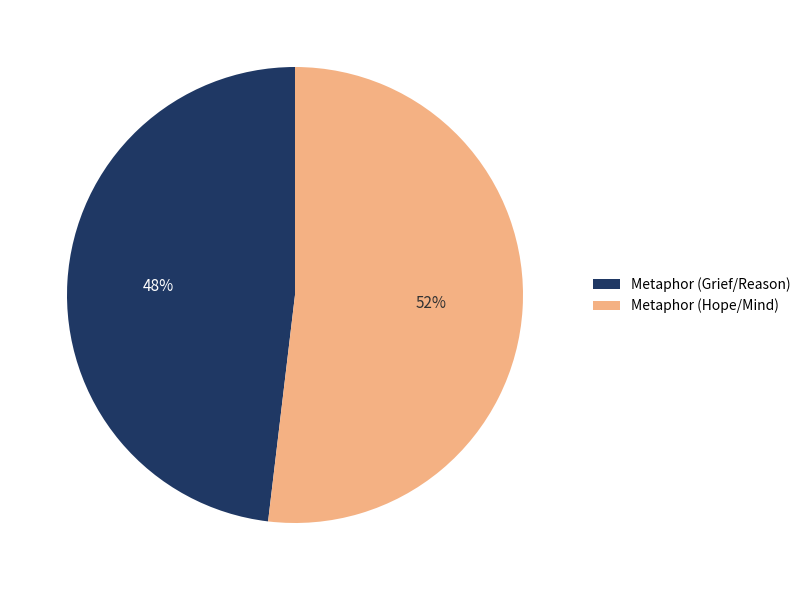

Is it true that Metaphor (Hope/Mind) is 52% of the pie?

True